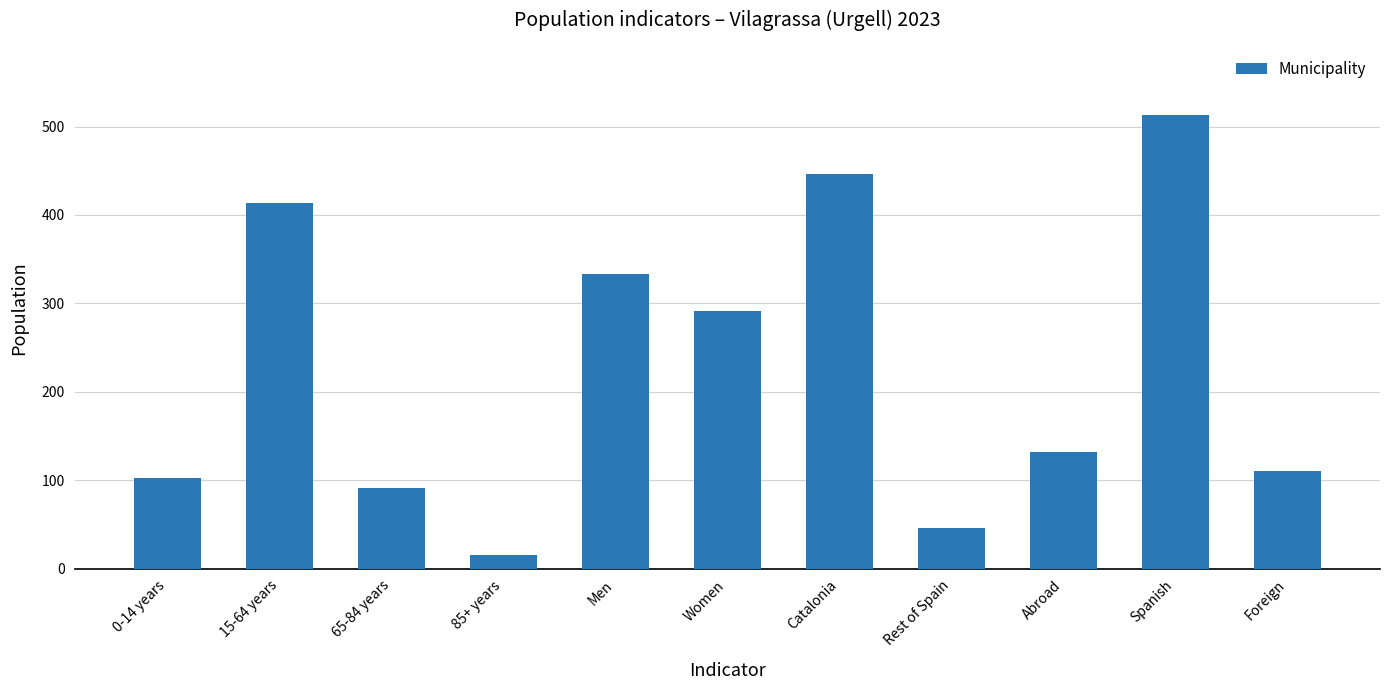

What is the label of the 10th bar from the right?

15-64 years